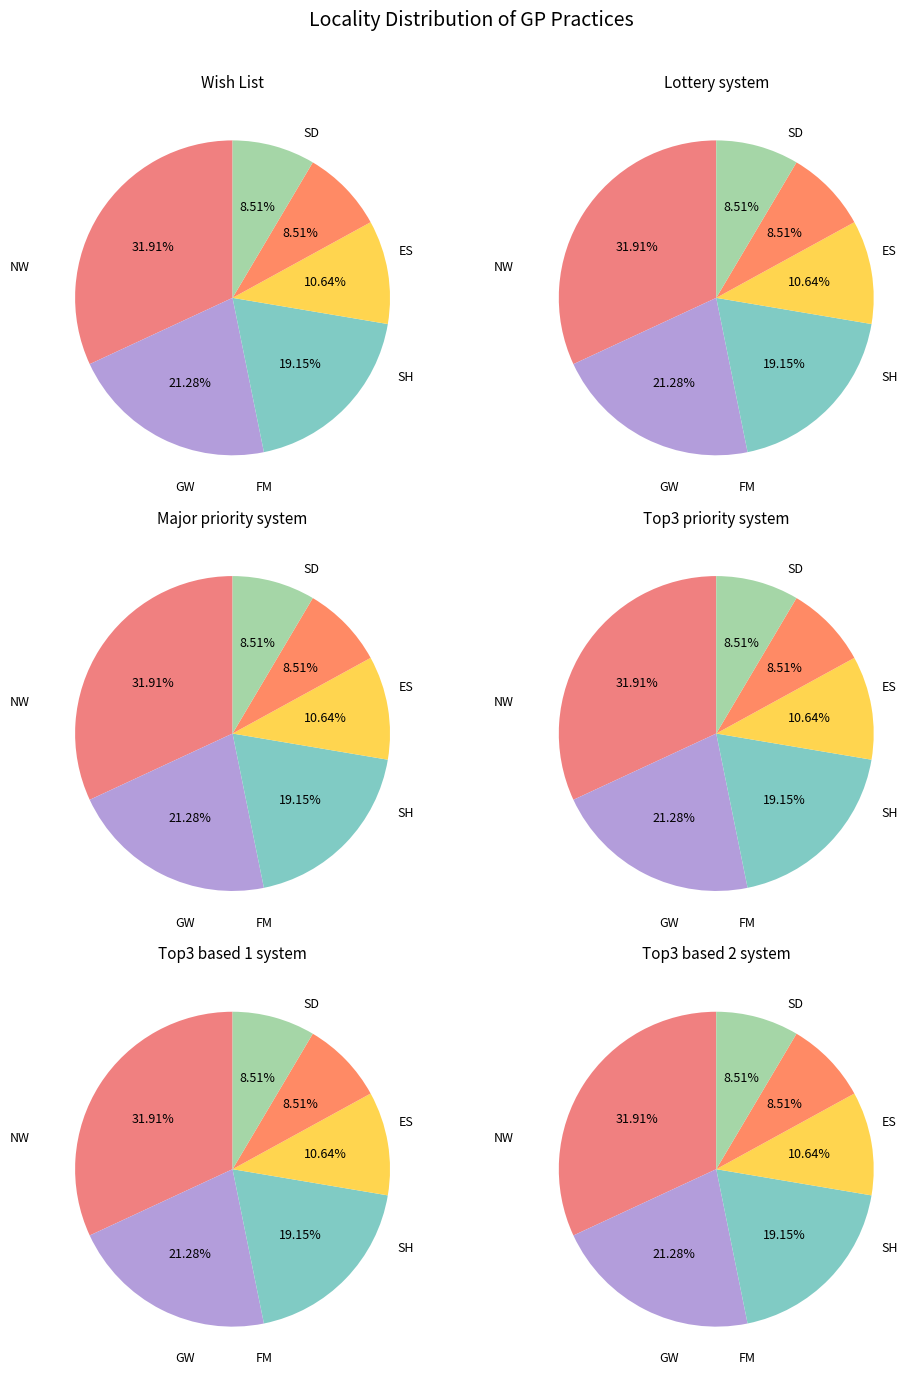

True or false: ES accounts for 9% of the total.

True